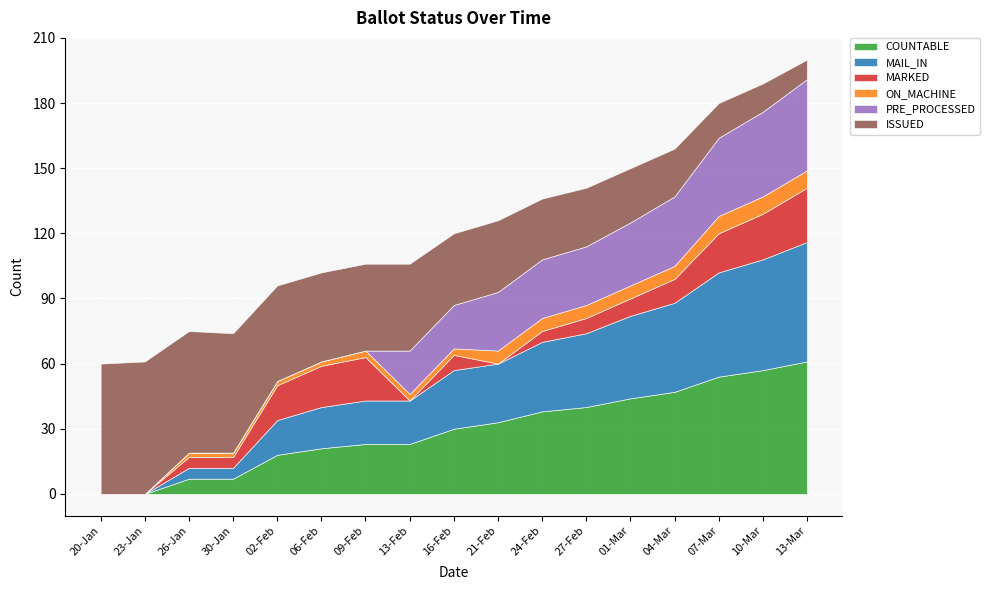

What is the sum of the COUNTABLE values at 06-Feb and 01-Mar?

65